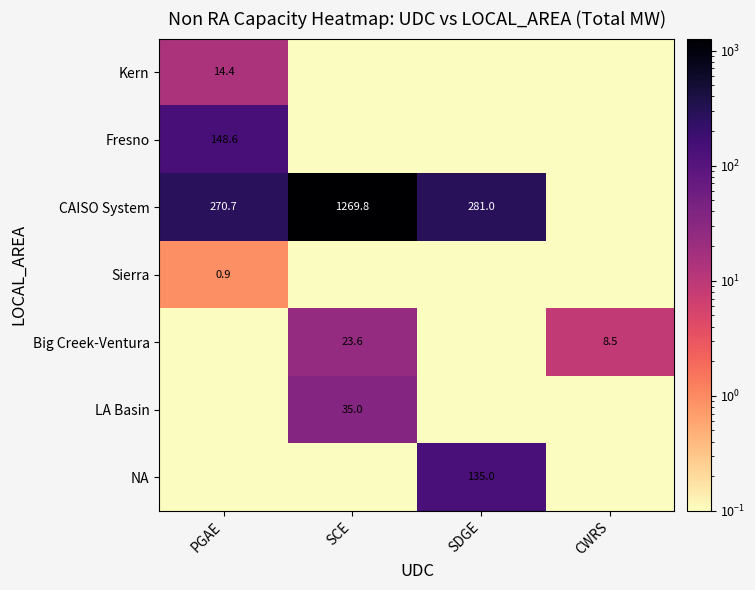

What is the greatest value displayed?

1269.8